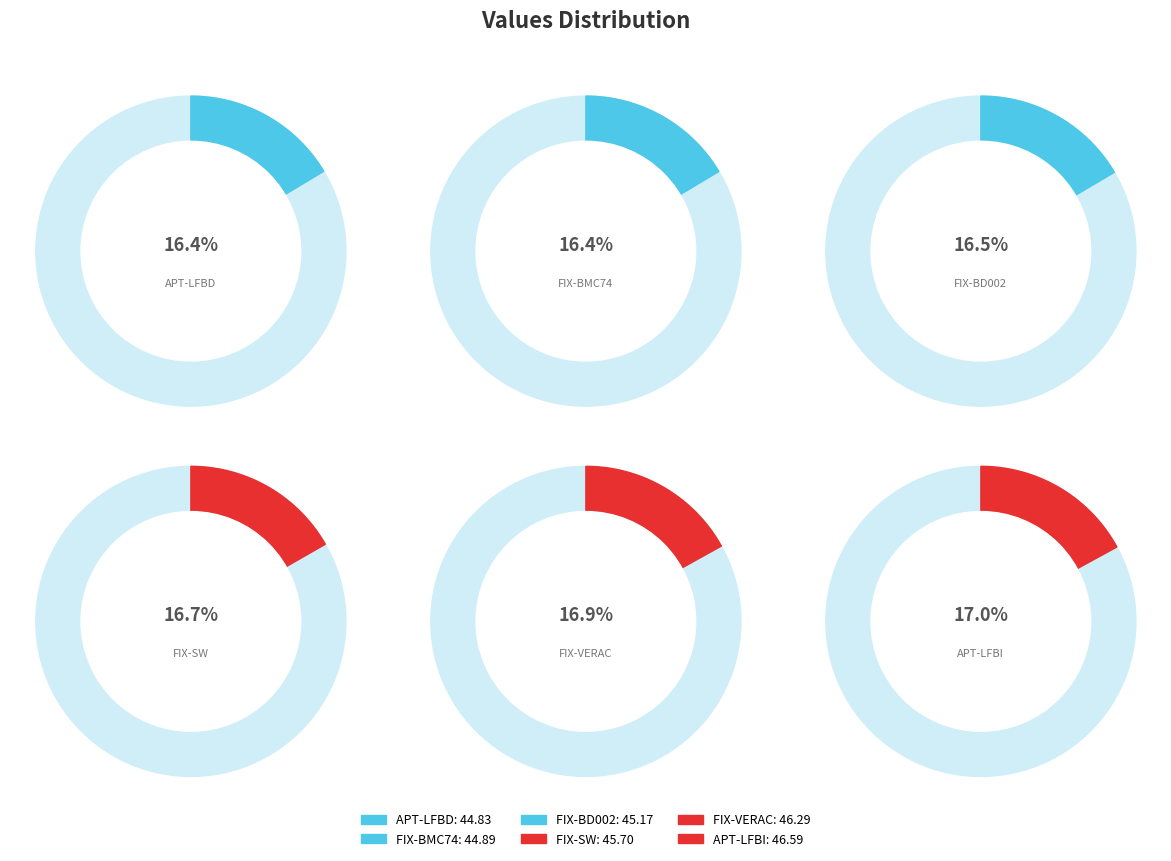

To the nearest percent, what portion does FIX-BD002 represent?

17%